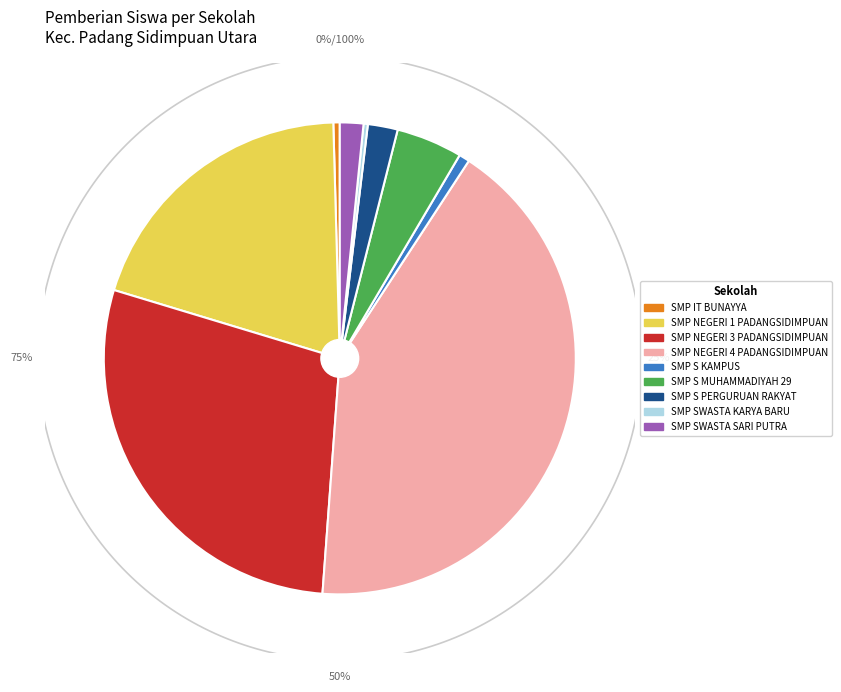

Does any single category account for the majority?

No